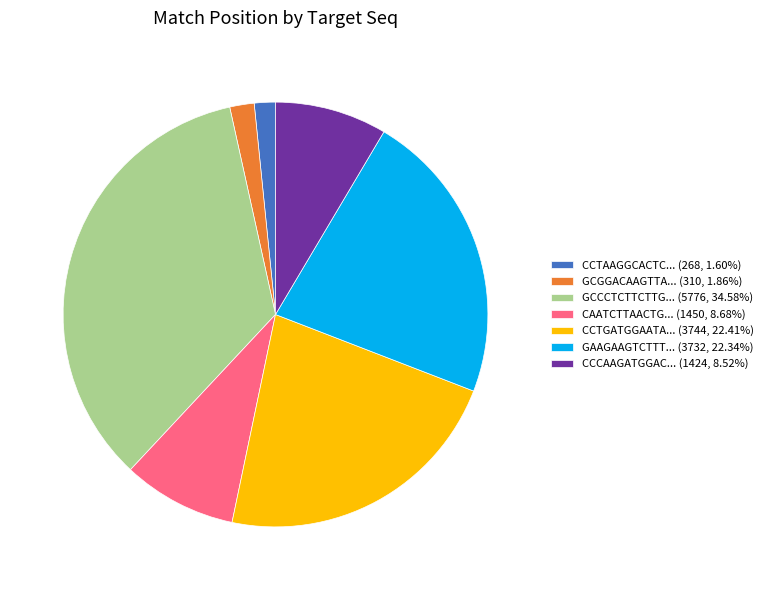

Do GCCCTCTTCTTG... (5776, 34.58%) and CCTAAGGCACTC... (268, 1.60%) together represent more than half of the pie?

No